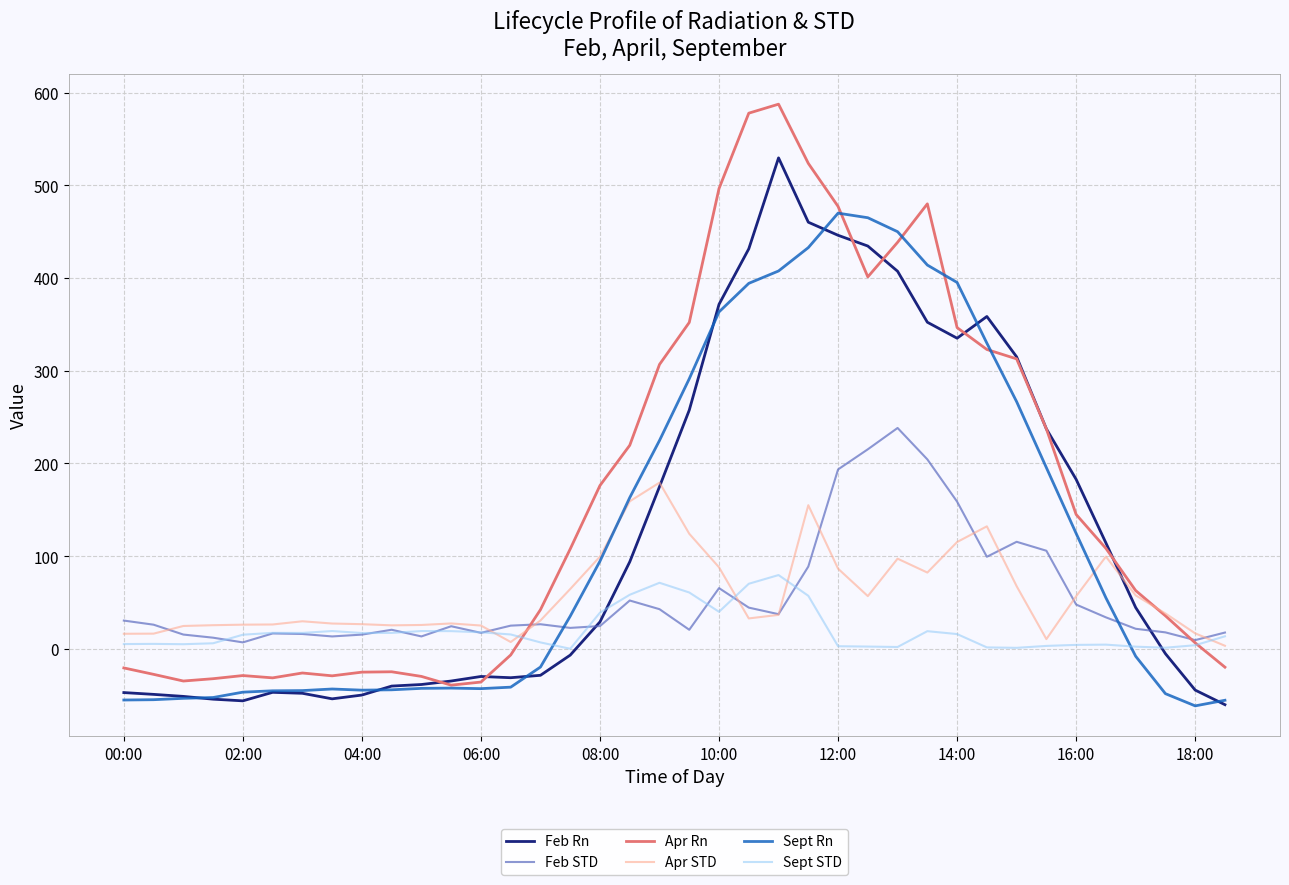

True or false: Sept Rn and Feb STD intersect in this chart.

True